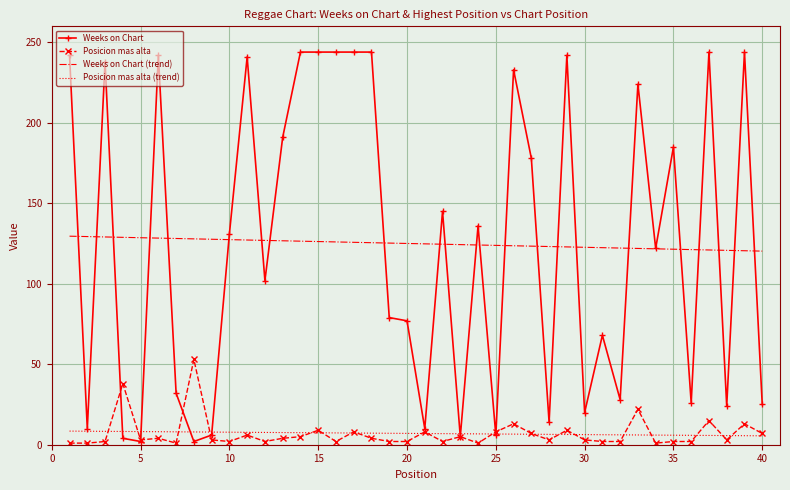

What are all the series names shown in the legend?

Weeks on Chart, Posicion mas alta, Weeks on Chart (trend), Posicion mas alta (trend)